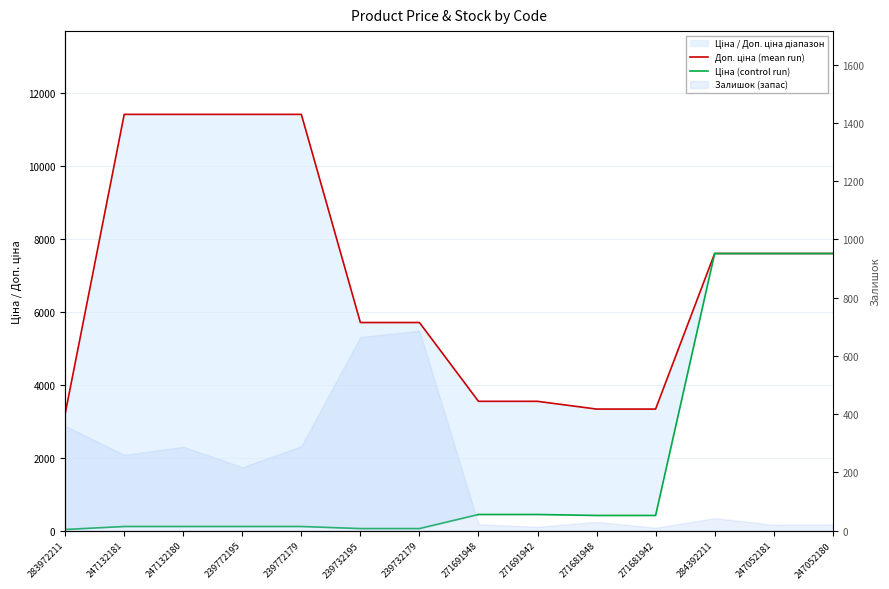

True or false: Доп. ціна (mean run) and Ціна (control run) cross at least once.

False